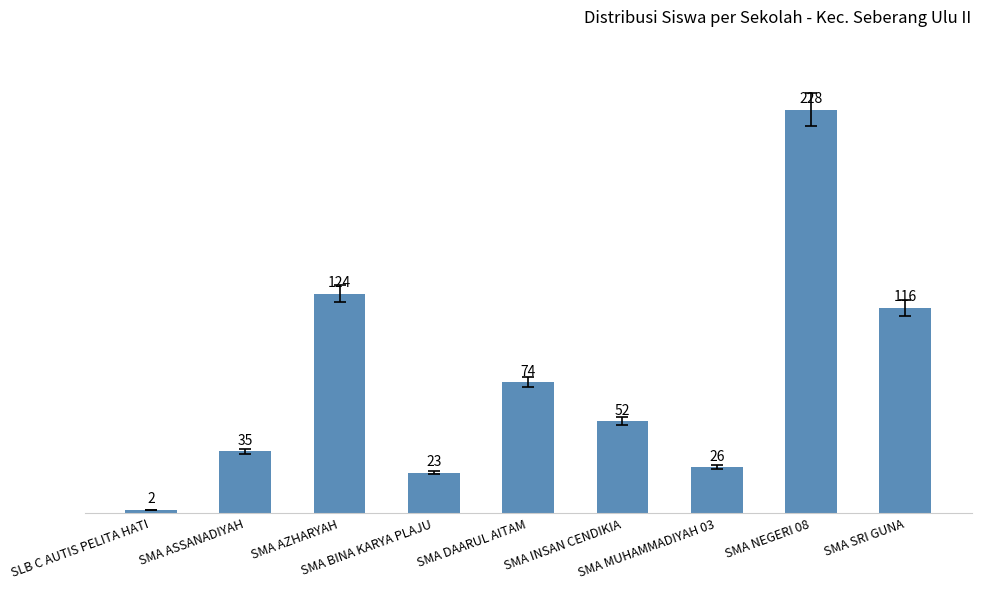

What is the label of the 4th bar from the left?

SMA BINA KARYA PLAJU